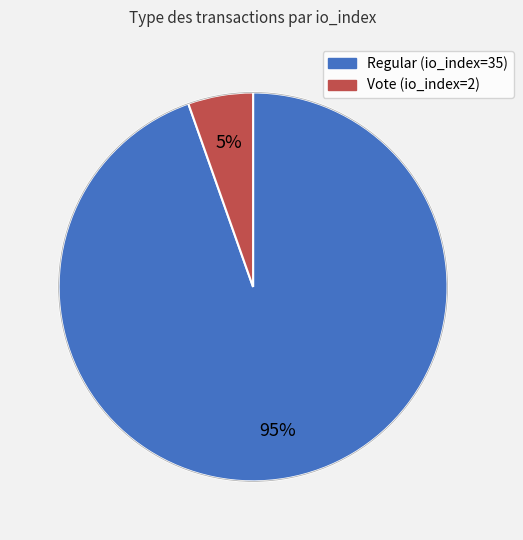

To the nearest percent, what is the average slice percentage?

50%